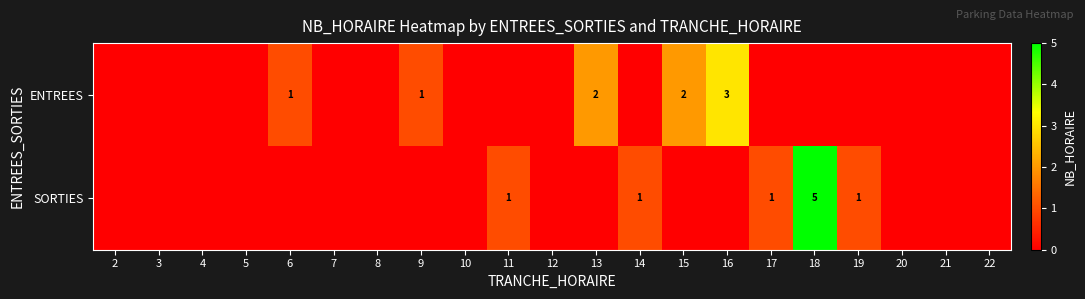

The value of ENTREES at 15 is 1. True or false?

False